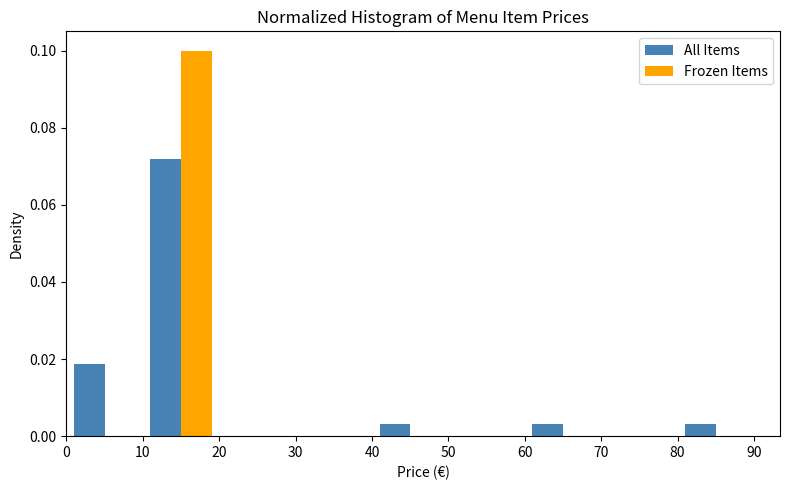

In the All Items series, which range on the x-axis has the tallest bar?

10 to 20